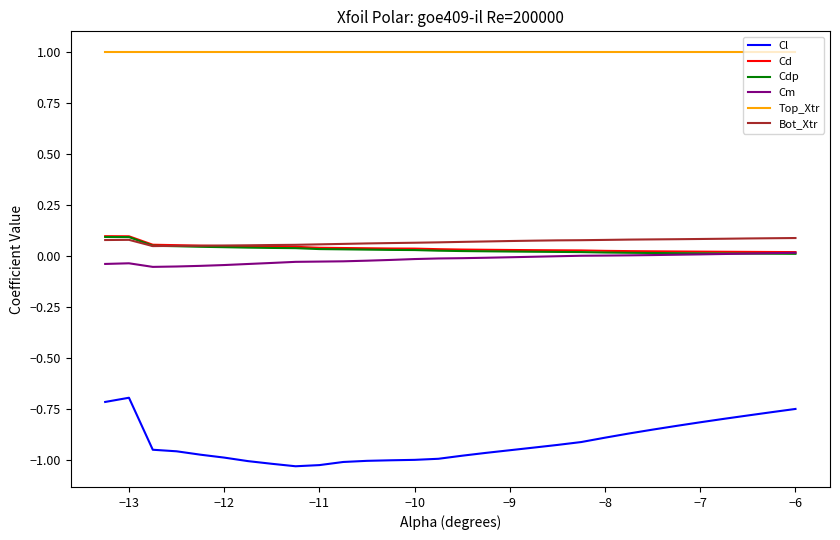

Which series has the largest total across all categories?

Top_Xtr